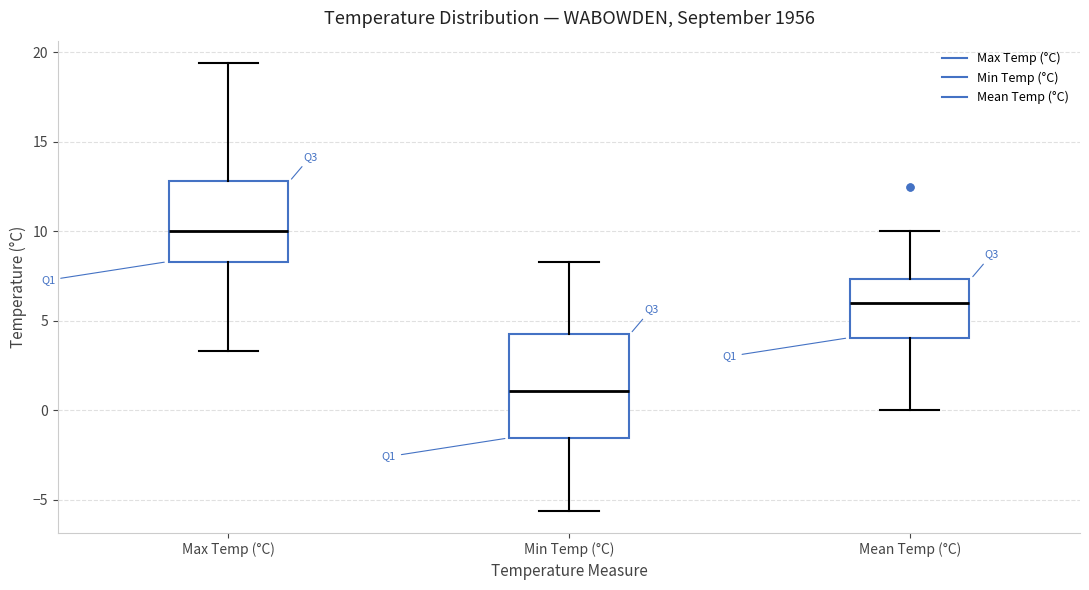

Which box has the lowest median line?

Min Temp (°C)